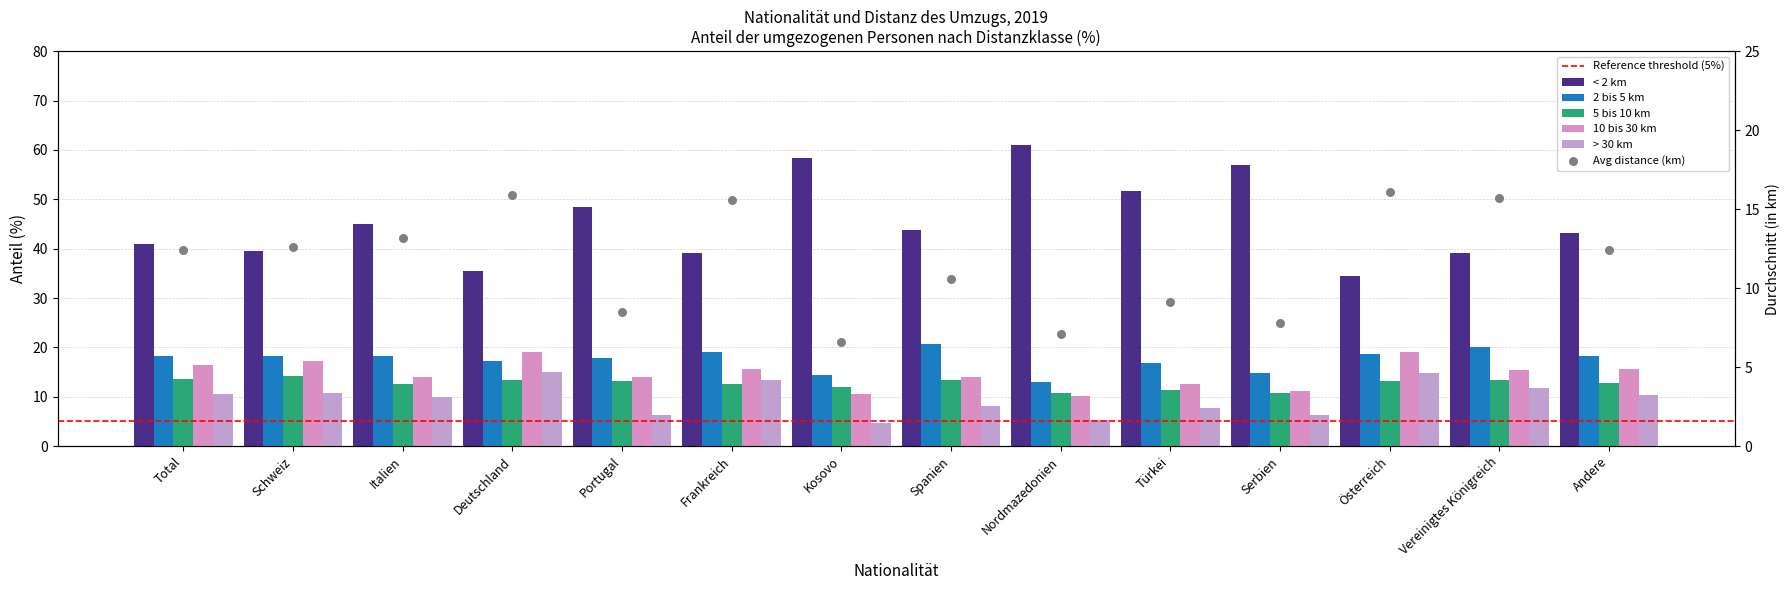

Which series has the widest spread of Y values?

< 2 km